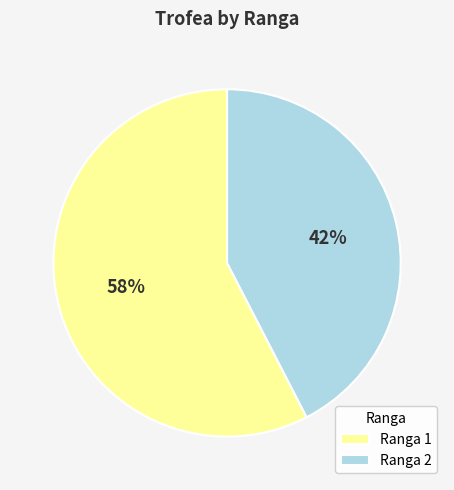

What is the smallest slice in the pie chart?

Ranga 2